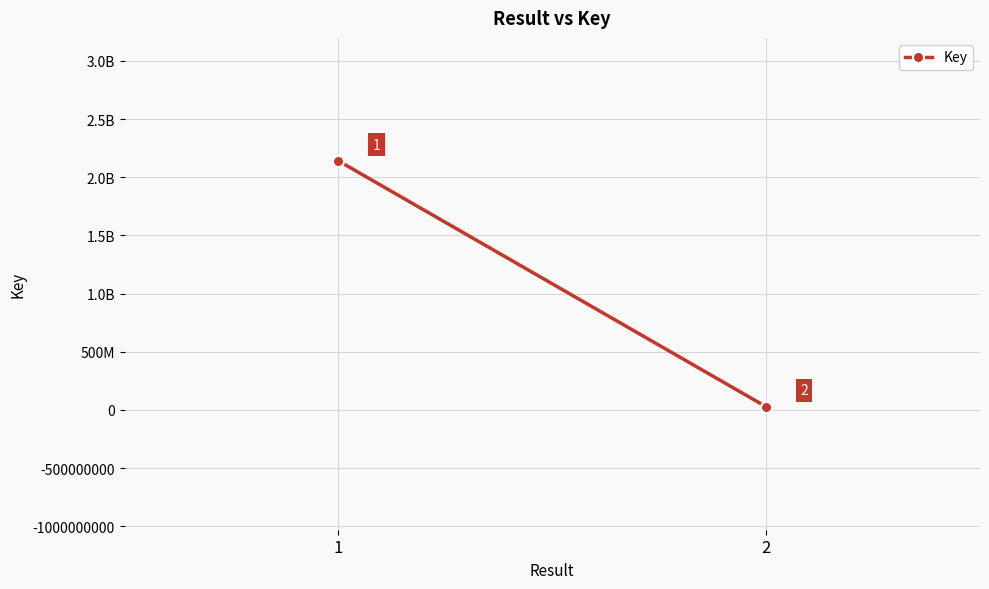

What is the sum of the values at 1 and 2?

2168566247